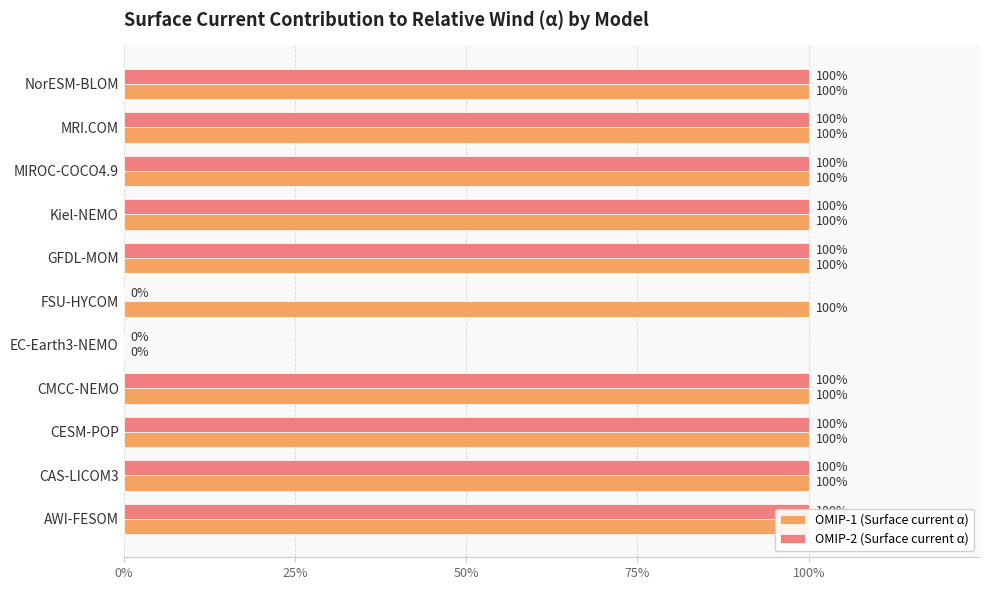

How many data points in OMIP-2 (Surface current α) are less than 1?

2